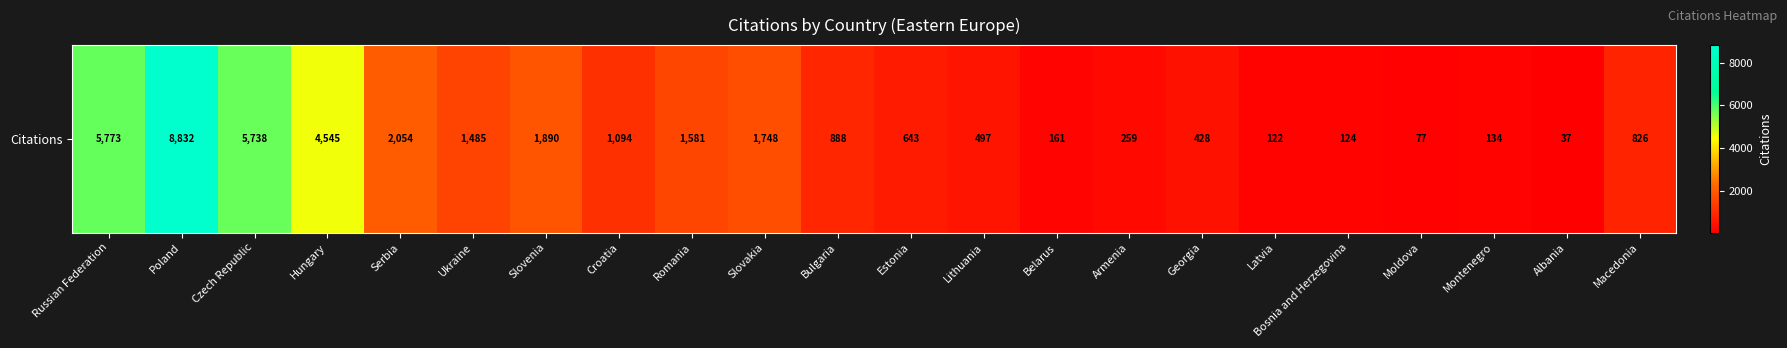

Which has a higher value, Albania or Estonia?

Estonia